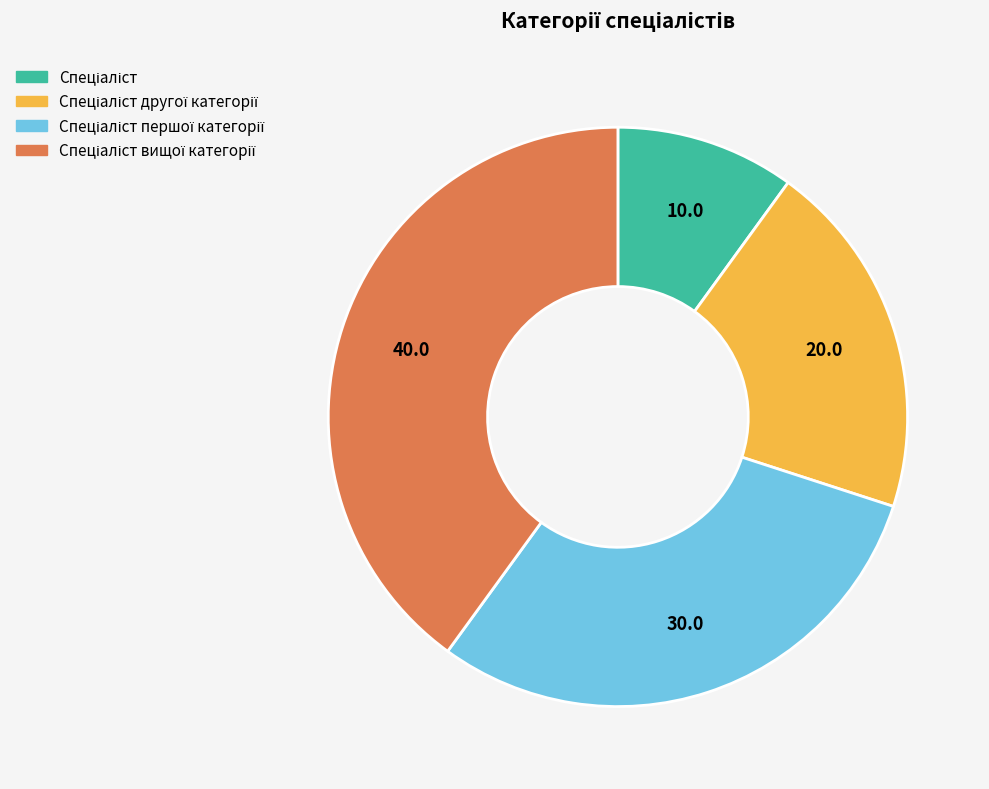

Is there any slice that represents more than half of the pie?

No